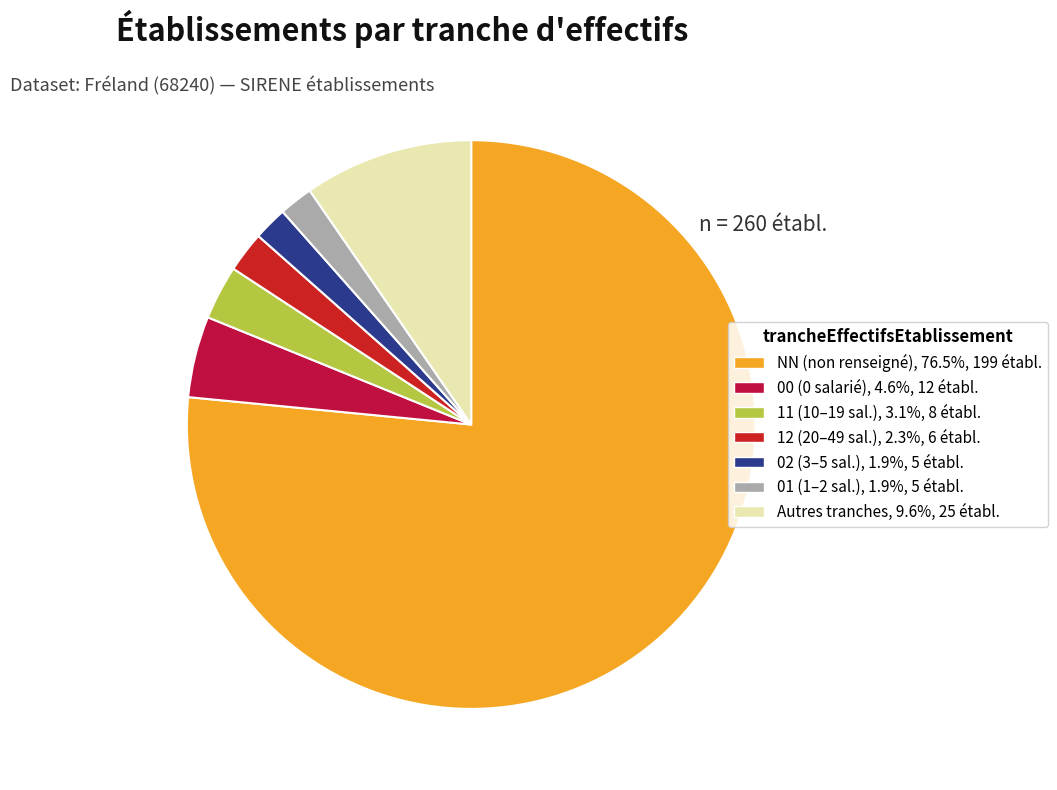

To the nearest percent, what is the average slice percentage?

14%